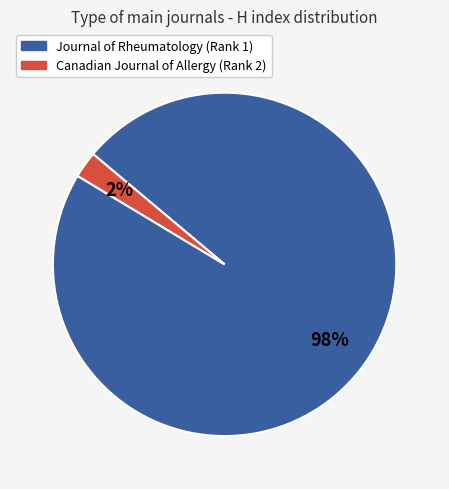

To the nearest percent, what is the combined percentage of Journal of Rheumatology (Rank 1) and Canadian Journal of Allergy (Rank 2)?

100%